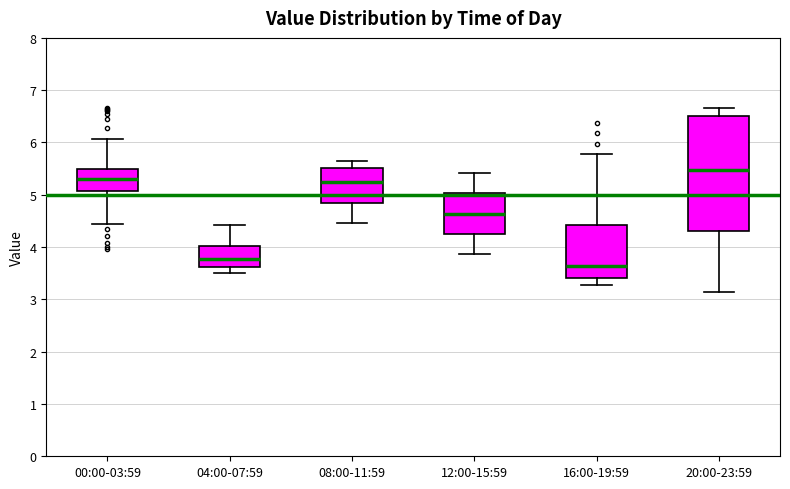

Reading left to right, read every box against the y-axis: the position of its median line, the range the box covers, and the ends of its whiskers. The values are not printed on the chart, so give them approximately, as read against the axis.

00:00-03:59: median 5.3, box 5.1 to 5.5, whiskers 4.4 to 6.1
04:00-07:59: median 3.8, box 3.6 to 4.0, whiskers 3.5 to 4.4
08:00-11:59: median 5.2, box 4.9 to 5.5, whiskers 4.5 to 5.6
12:00-15:59: median 4.6, box 4.3 to 5.0, whiskers 3.9 to 5.4
16:00-19:59: median 3.6, box 3.4 to 4.4, whiskers 3.3 to 5.8
20:00-23:59: median 5.5, box 4.3 to 6.5, whiskers 3.1 to 6.7